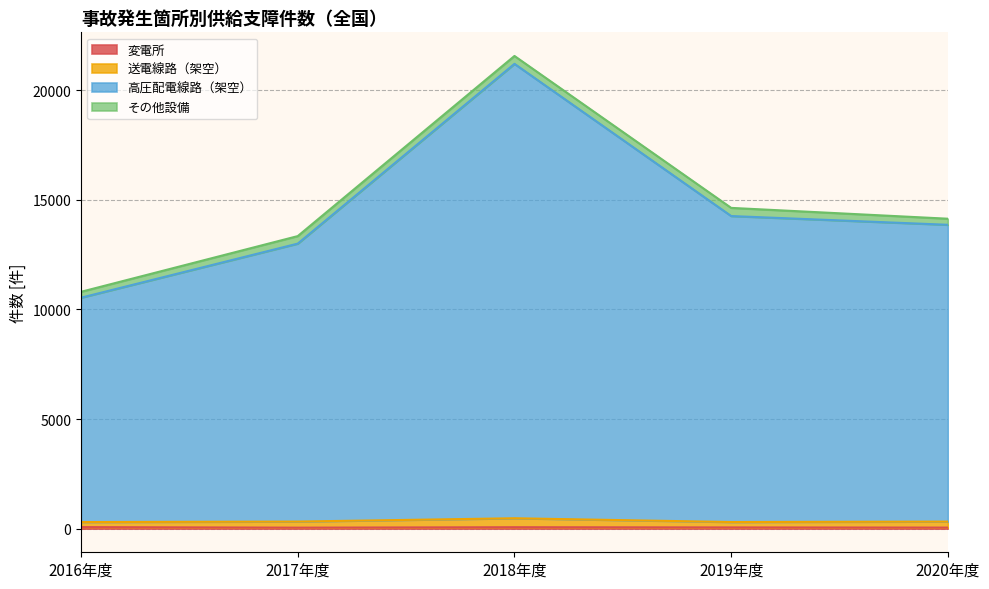

Which series has the widest spread of values?

高圧配電線路（架空）